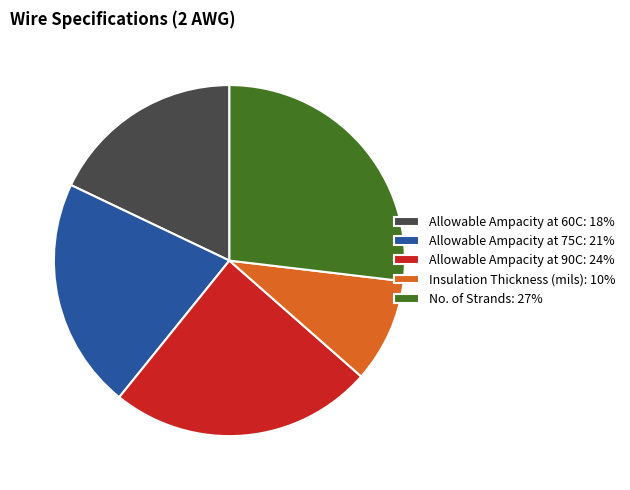

What is the ratio of the value at Allowable Ampacity at 90C: 24% to the value at Allowable Ampacity at 75C: 21%?

1.1